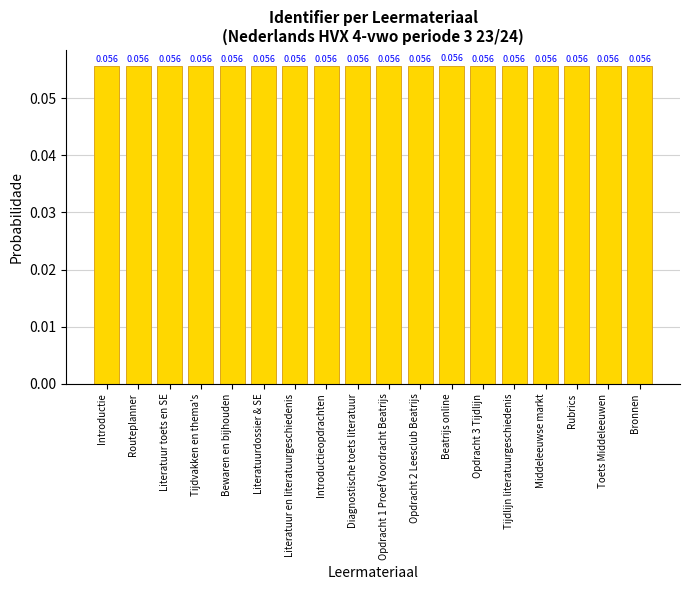

What is the label of the 3rd bar from the right?

Rubrics